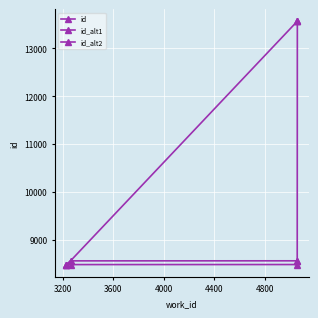

How many lines are shown in the chart?

3